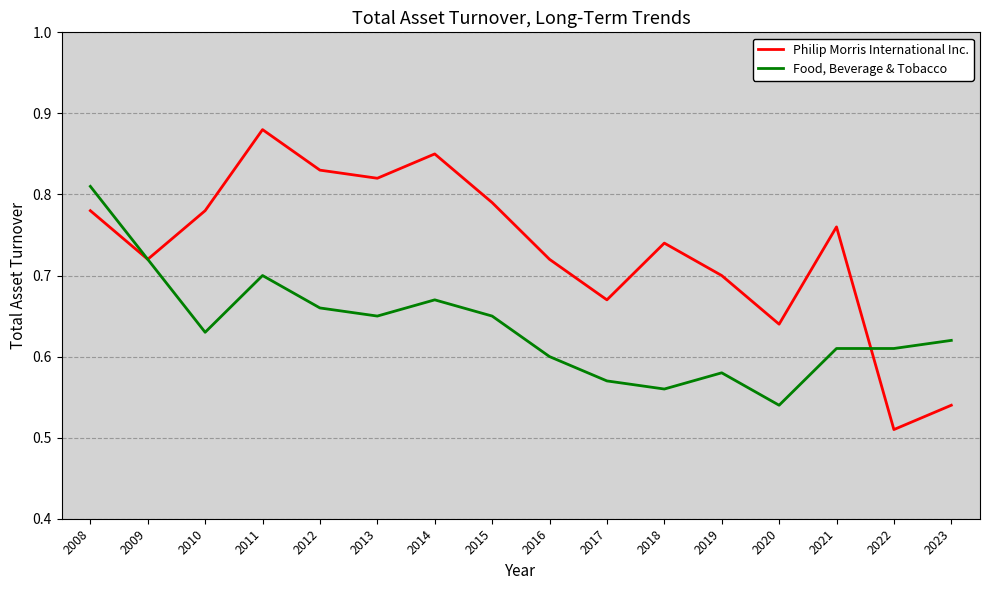

The value of Philip Morris International Inc. at 2008 is 0.2. True or false?

False